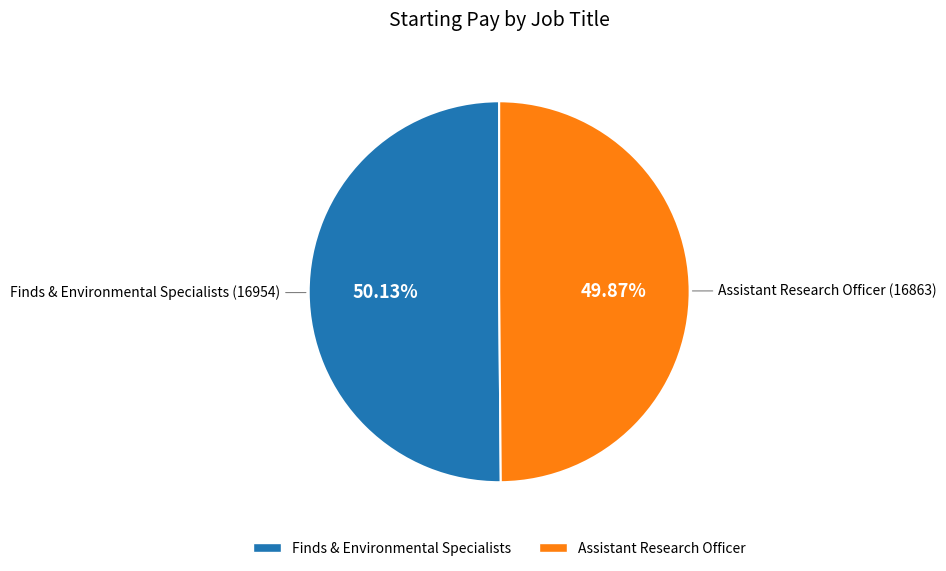

Is there a majority slice in this chart?

Yes